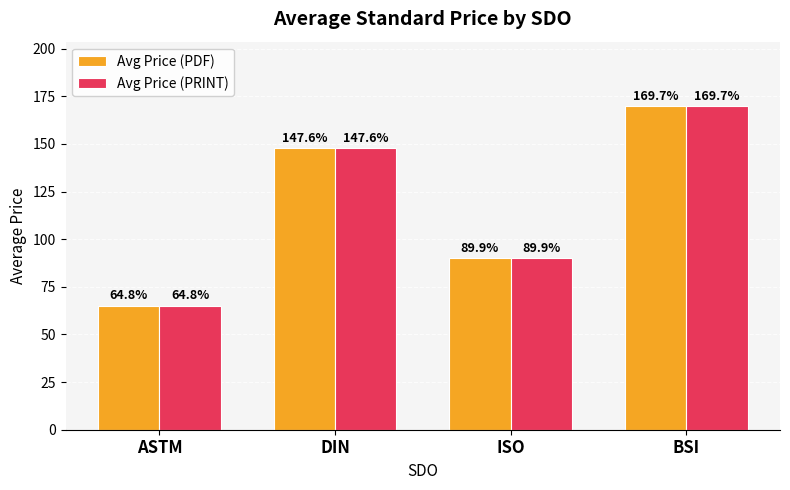

What is the average value of the Avg Price (PDF) series?

118.0